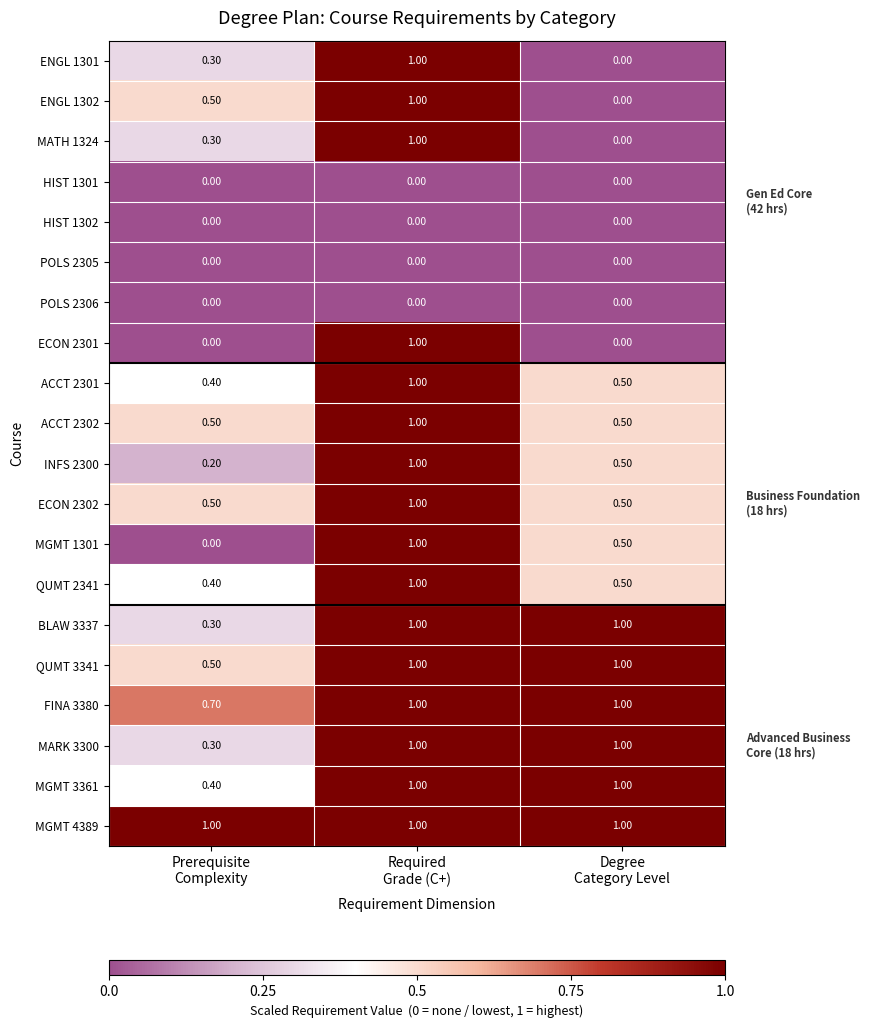

Which series has the largest total across all categories?

MGMT 4389